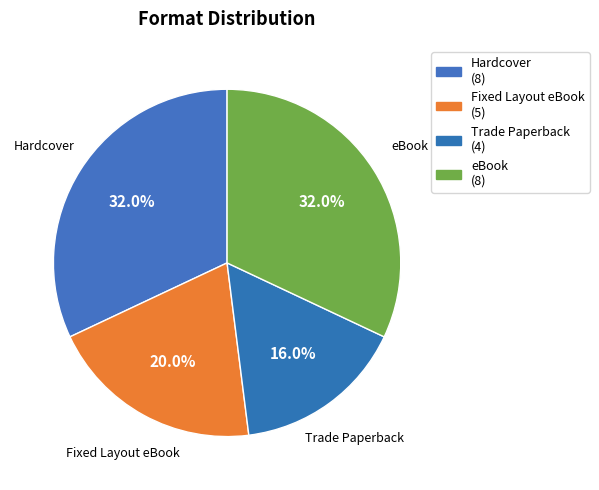

Which has a higher value, Hardcover or Trade Paperback?

Hardcover